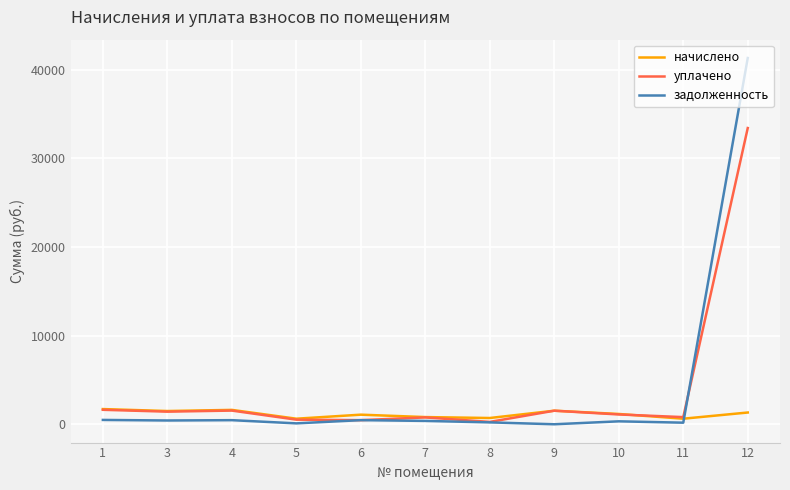

At which category is the sum across all series the highest?

12